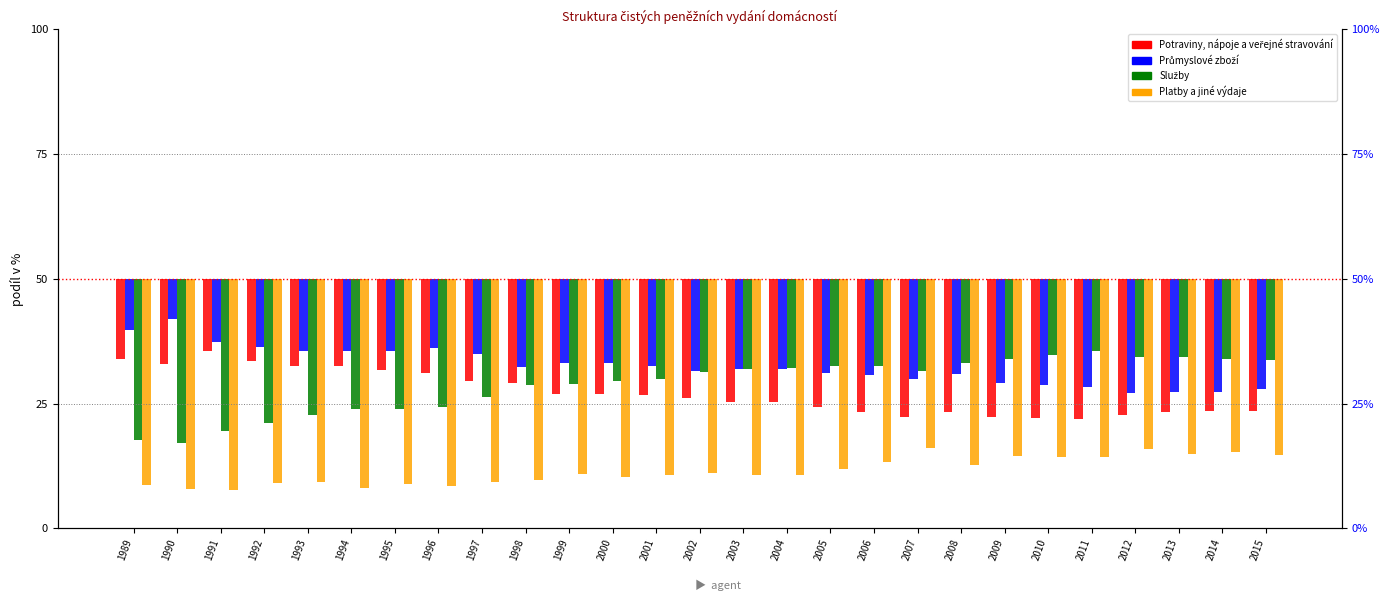

Reading left to right, list all the values displayed in this chart.

Potraviny, nápoje a veřejné stravování: -16.1	-17.0	-14.5	-16.4	-17.5	-17.5	-18.2	-18.9	-20.4	-20.8	-23.0	-23.1	-23.2	-23.9	-24.7	-24.7	-25.6	-26.6	-27.7	-26.7	-27.7	-27.8	-28.0	-27.4	-26.6	-26.5	-26.4
Průmyslové zboží: -10.3	-8.1	-12.6	-13.7	-14.5	-14.5	-14.5	-13.9	-15.1	-17.7	-16.8	-16.8	-17.4	-18.4	-18.0	-18.1	-18.8	-19.2	-20.0	-19.1	-20.8	-21.2	-21.8	-22.9	-22.7	-22.6	-22.0
Služby: -32.2	-32.8	-30.5	-28.9	-27.3	-26.0	-26.1	-25.7	-23.7	-21.2	-21.0	-20.4	-20.0	-18.7	-18.0	-17.8	-17.4	-17.5	-18.4	-16.8	-16.0	-15.2	-14.5	-15.7	-15.6	-16.1	-16.4
Platby a jiné výdaje: -41.4	-42.1	-42.4	-41.0	-40.7	-42.0	-41.2	-41.5	-40.8	-40.3	-39.2	-39.7	-39.4	-39.0	-39.3	-39.4	-38.2	-36.7	-33.9	-37.4	-35.5	-35.7	-35.7	-34.0	-35.0	-34.7	-35.2